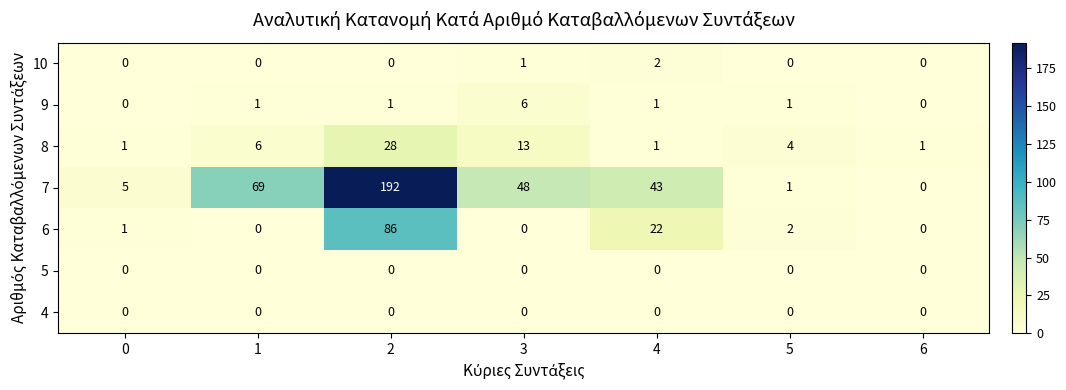

Is it true that 9 equals 1 at 5?

True